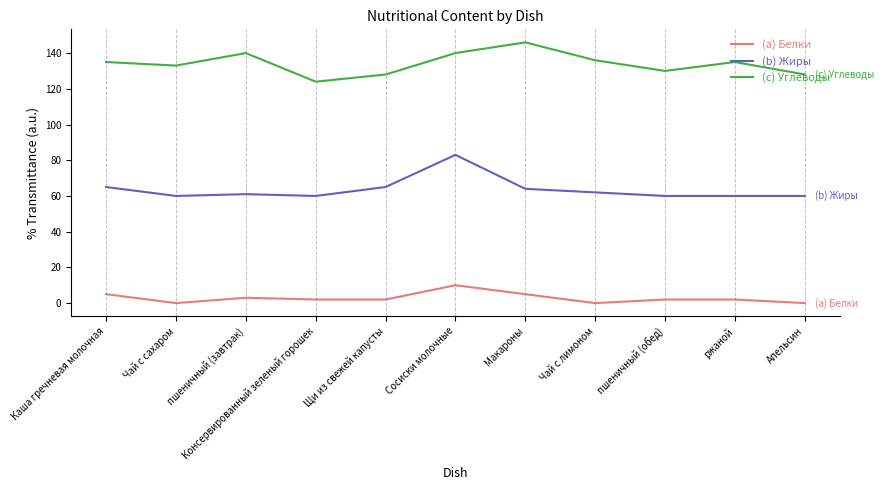

True or false: (c) Углеводы and (b) Жиры cross at least once.

False